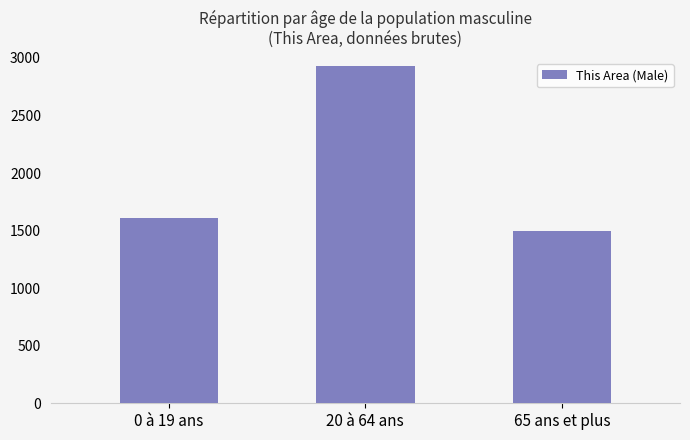

What is the change in value from 0 à 19 ans to 20 à 64 ans?

+1323